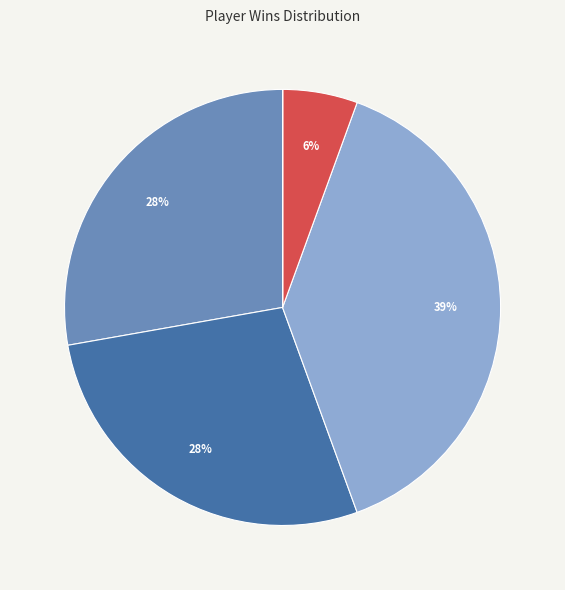

To the nearest percent, what is the difference between the largest and smallest slice percentages?

39%